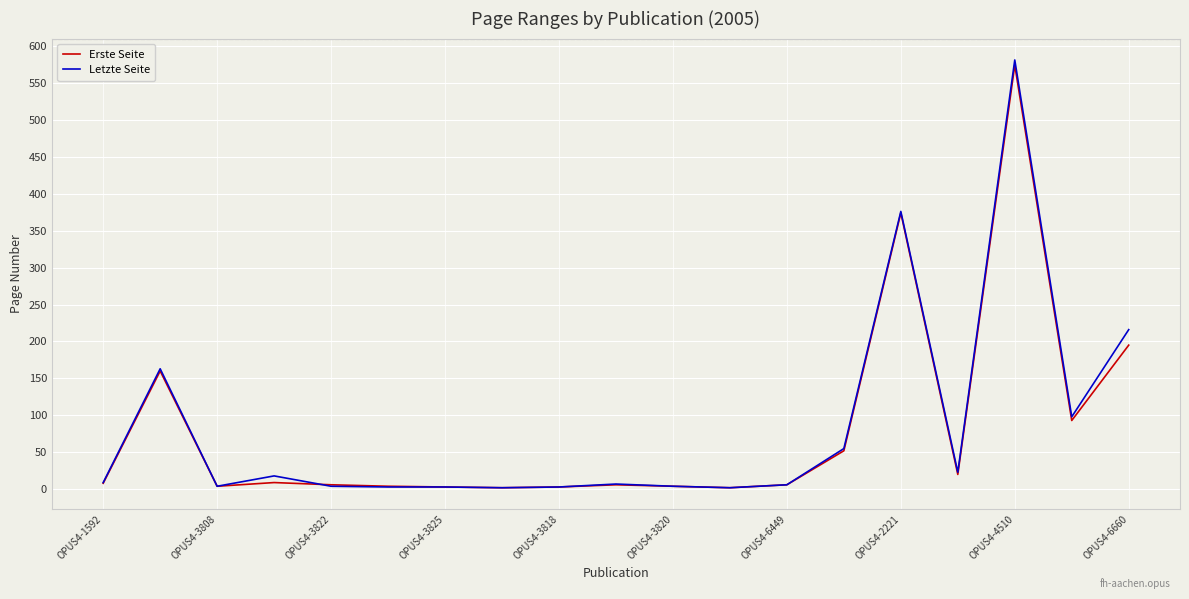

What is the highest value of the Letzte Seite series?

581